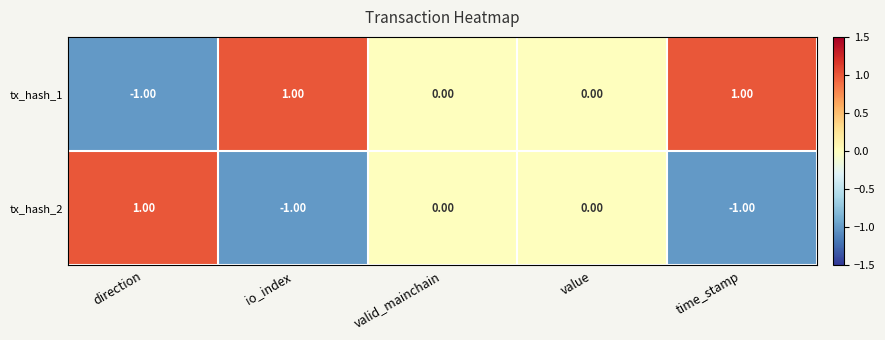

Which series has the largest total across all categories?

tx_hash_1